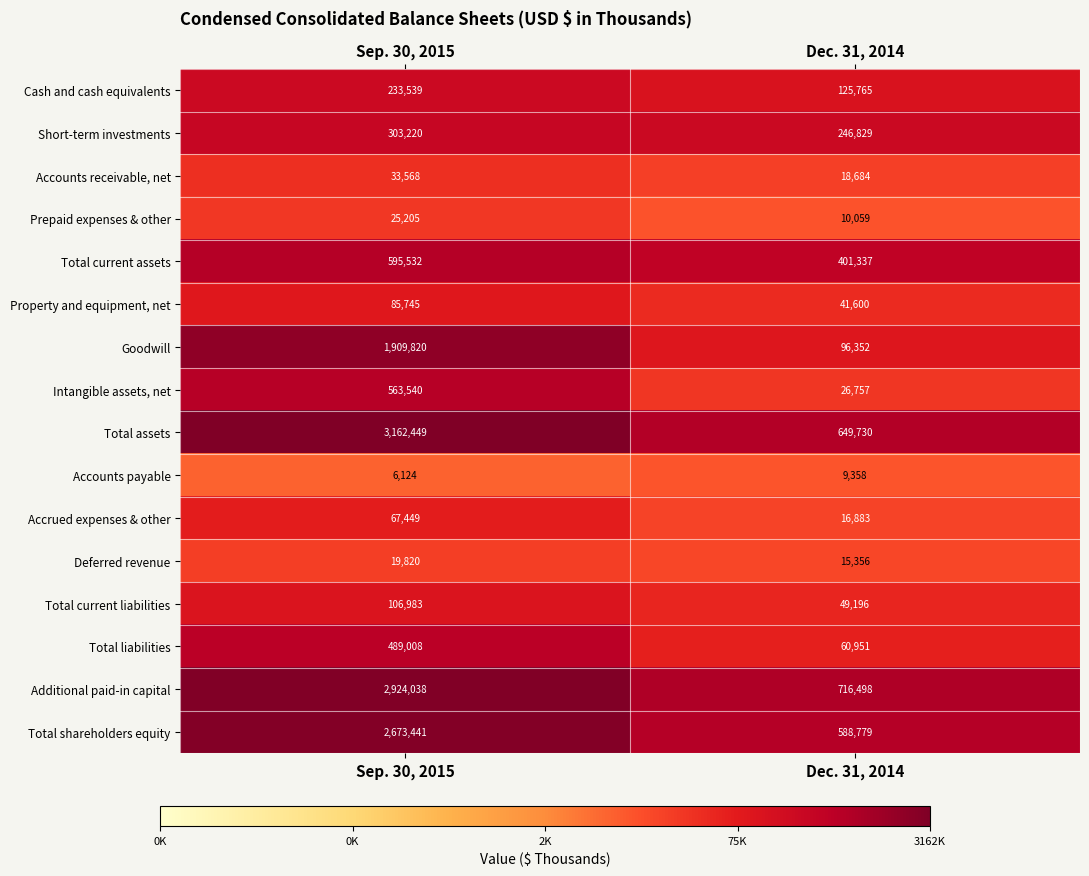

What value does the Goodwill series have at Sep. 30, 2015, to the nearest 50?

1909800